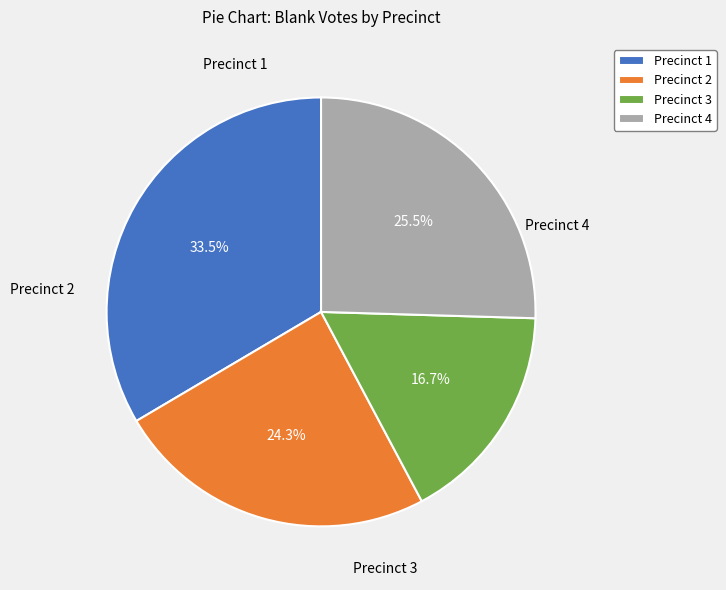

What is the largest slice in the pie chart?

Precinct 1